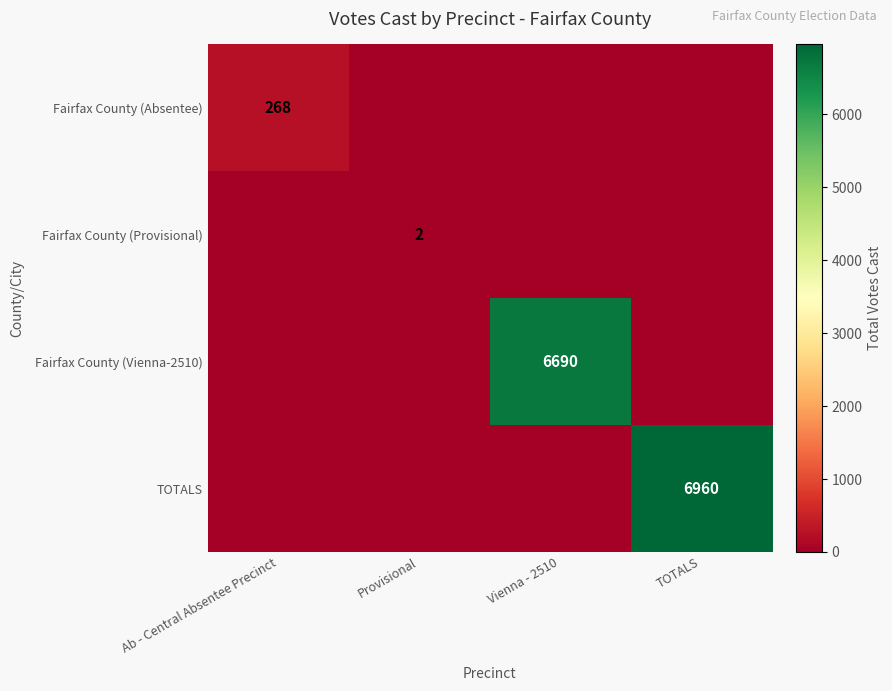

What is the total value across all series at Vienna - 2510?

6690